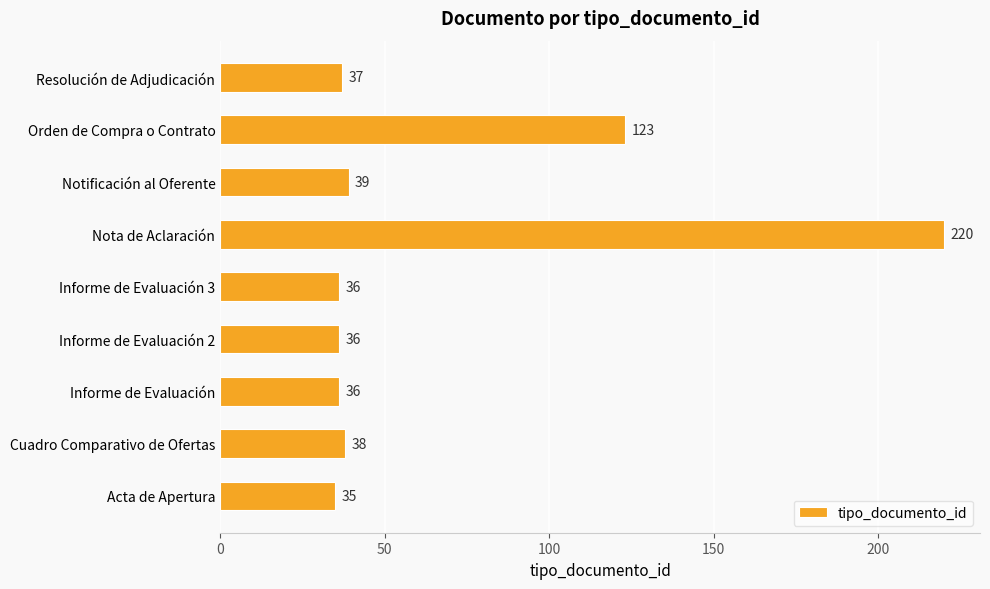

Where is the data nearest to the value 127?

Orden de Compra o Contrato